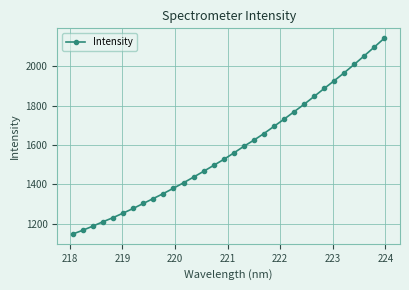

True or false: there are more than 2 points higher than both neighbors.

False